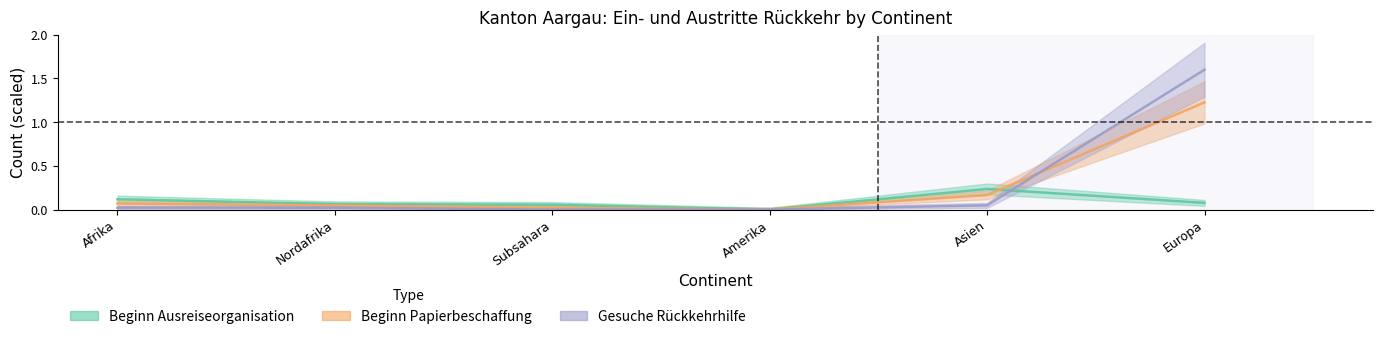

Which series has the largest range (max minus min)?

Gesuche Rückkehrhilfe